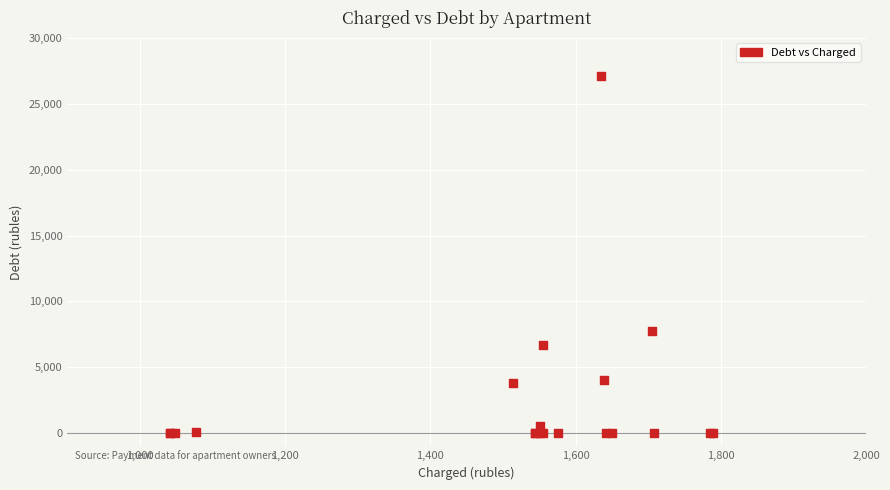

What Y value in the scatter plot is closest to 13537?

7736.7